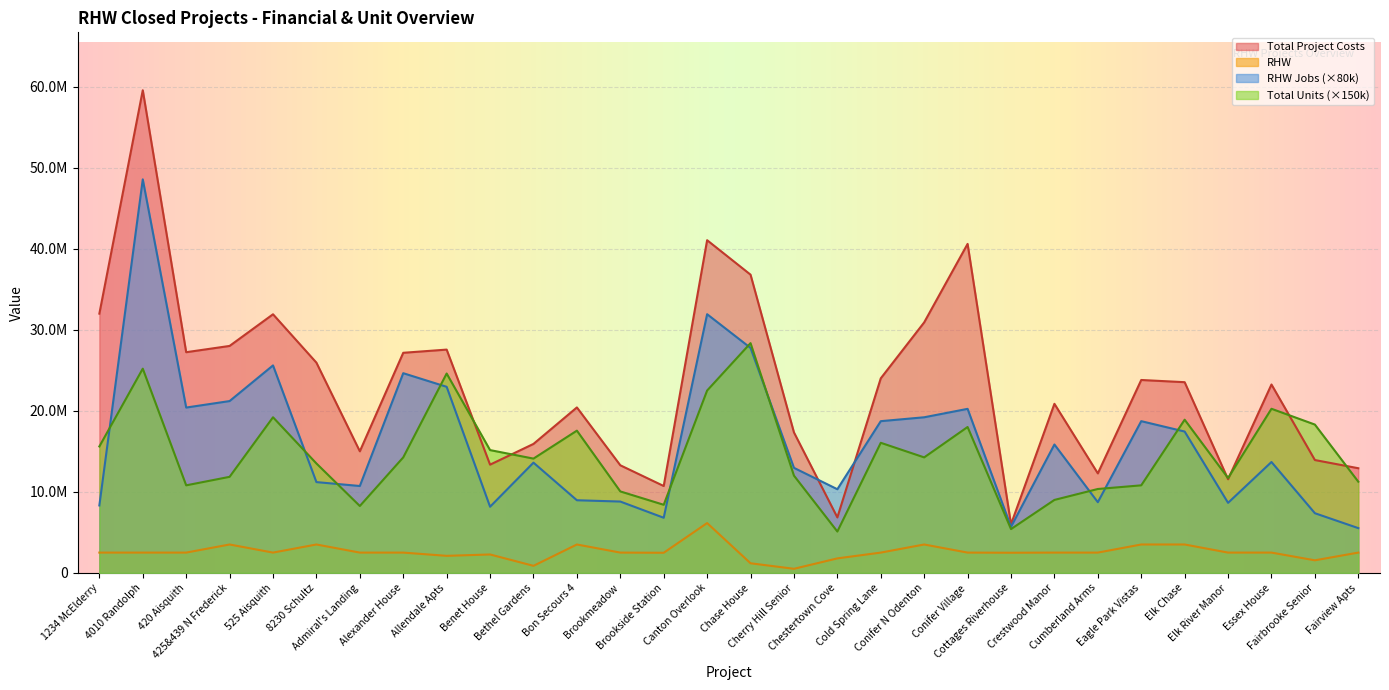

How many times do Total Units and Total Project Costs cross each other?

6